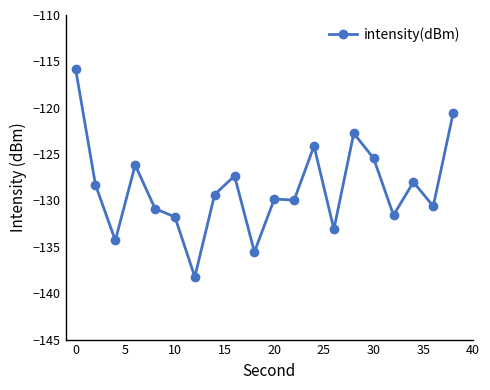

True or false: the data has more than 0 interior local peaks.

True